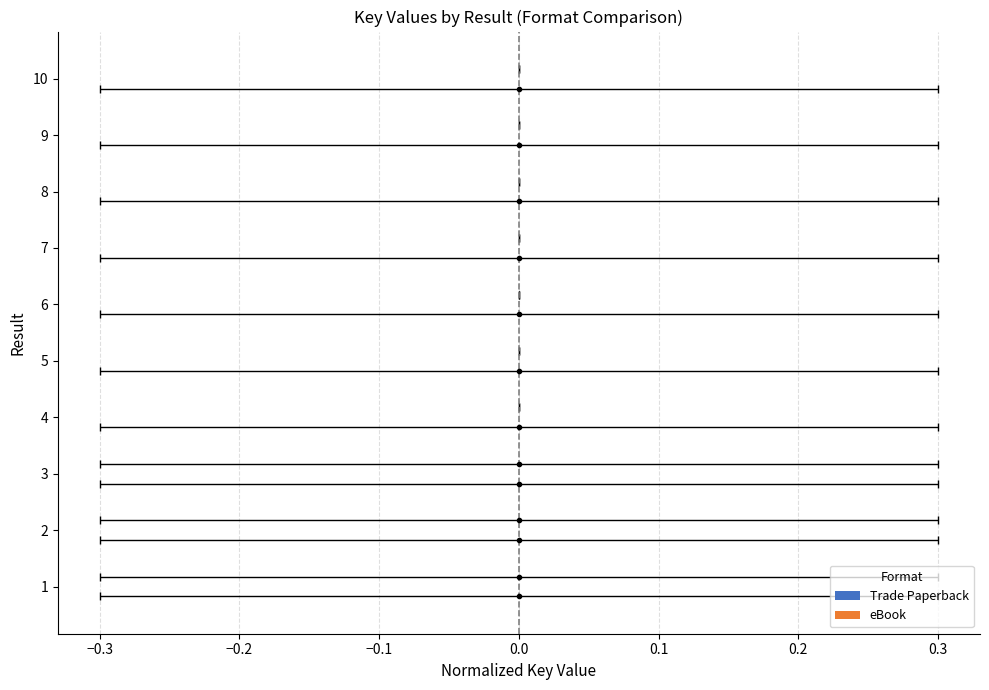

What is the label of the 9th bar from the right?

−0.3